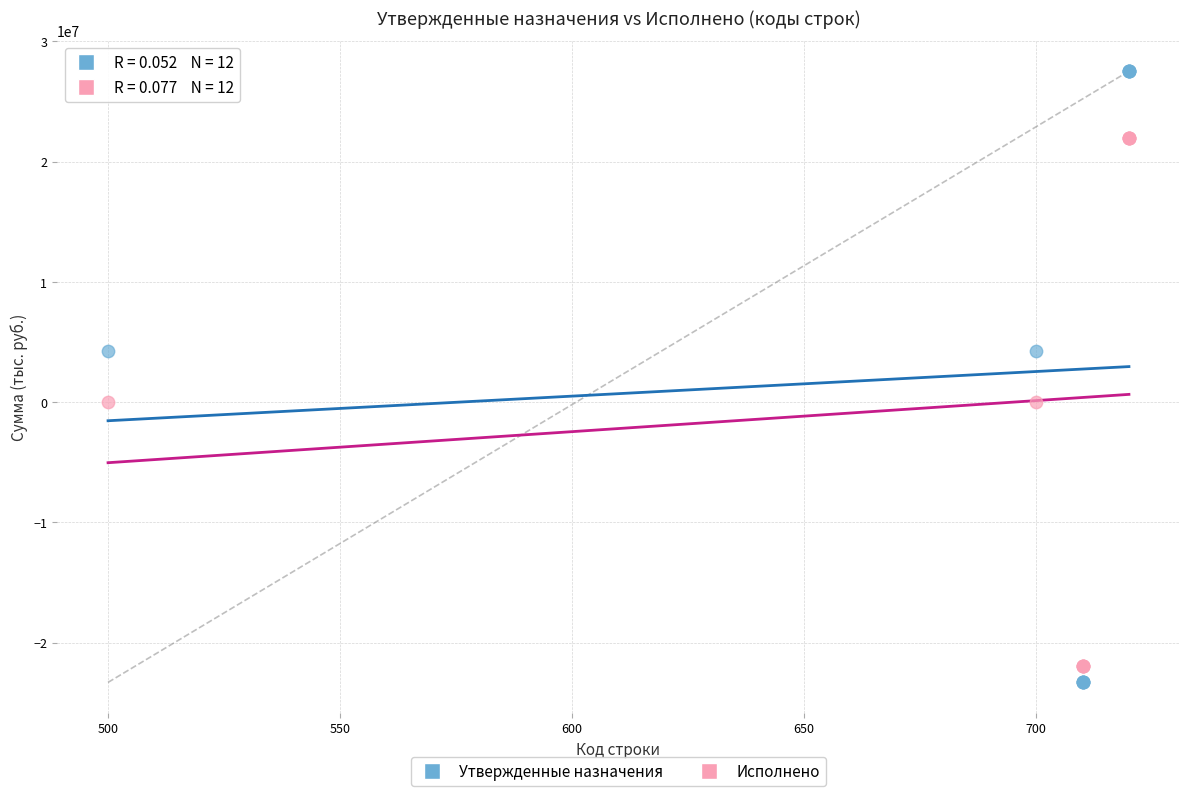

What is the X range (max minus min) for the scatter plot?

220.0